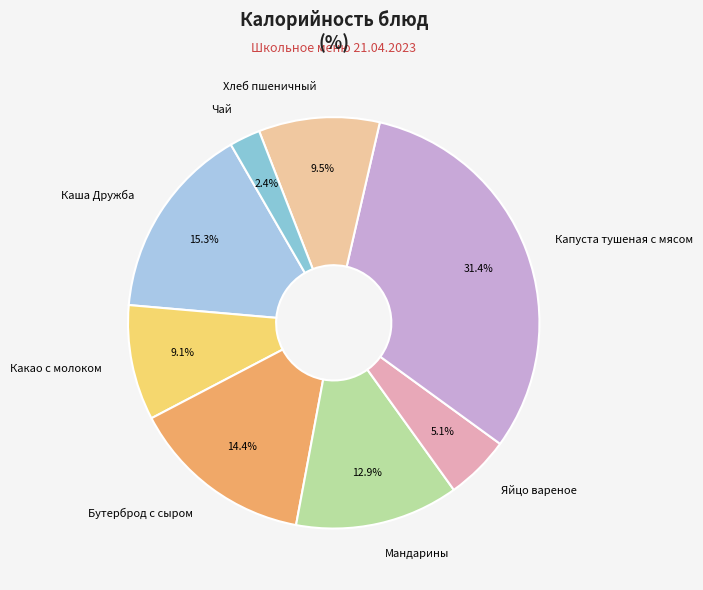

Is the sum of Чай and Каша Дружба greater than half?

No